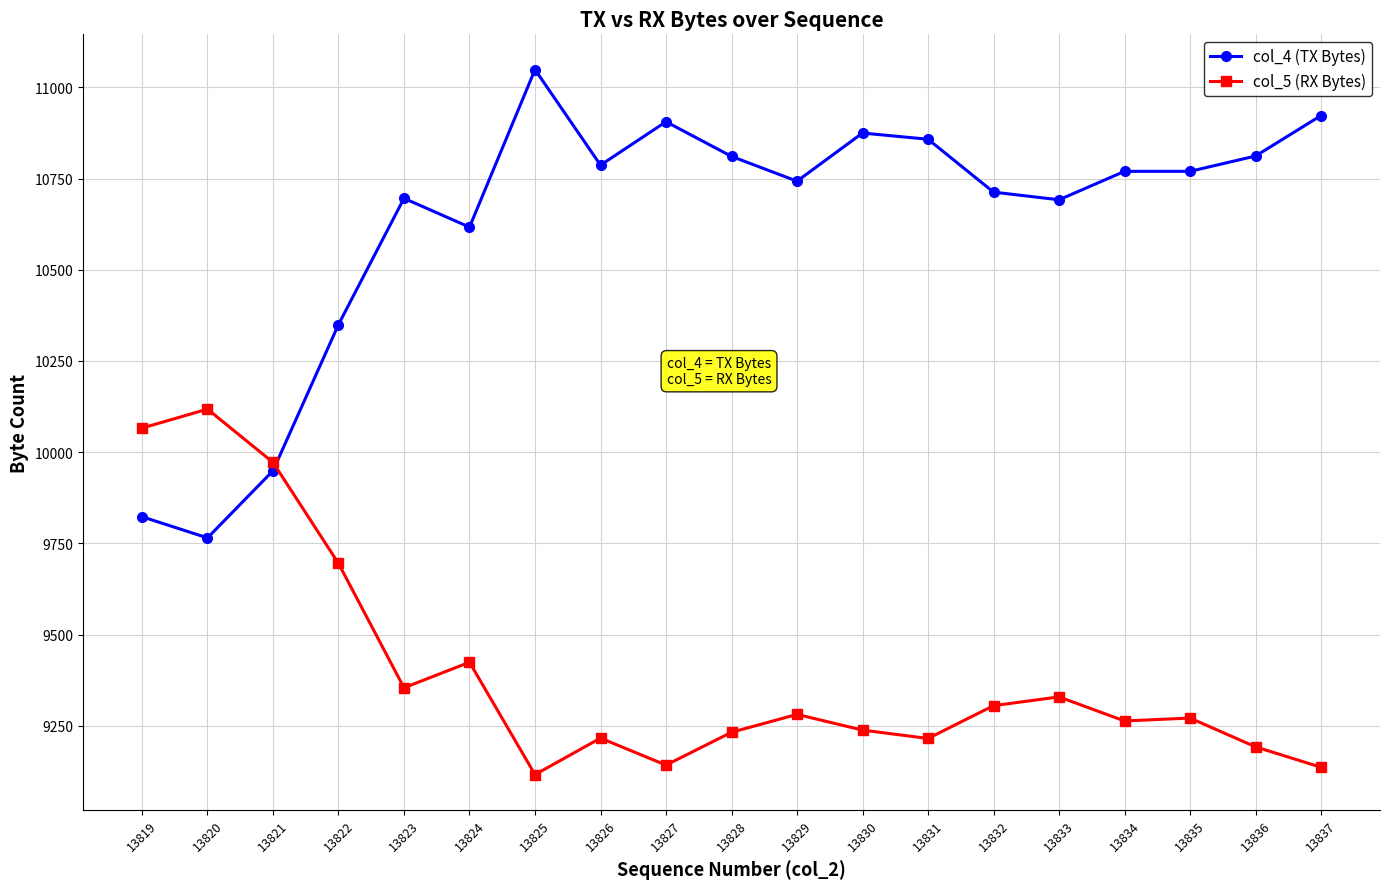

True or false: col_4 (TX Bytes) has more than 2 interior local peaks.

True